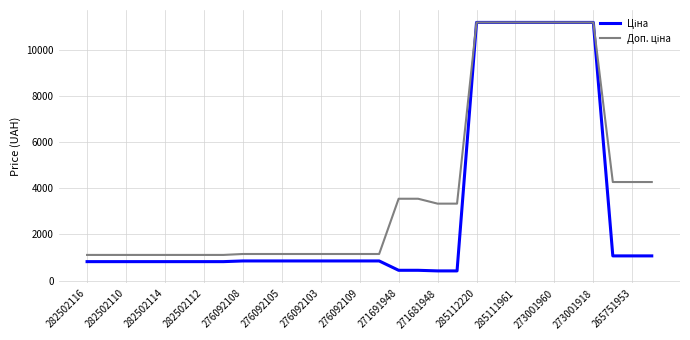

How many lines are shown in the chart?

2